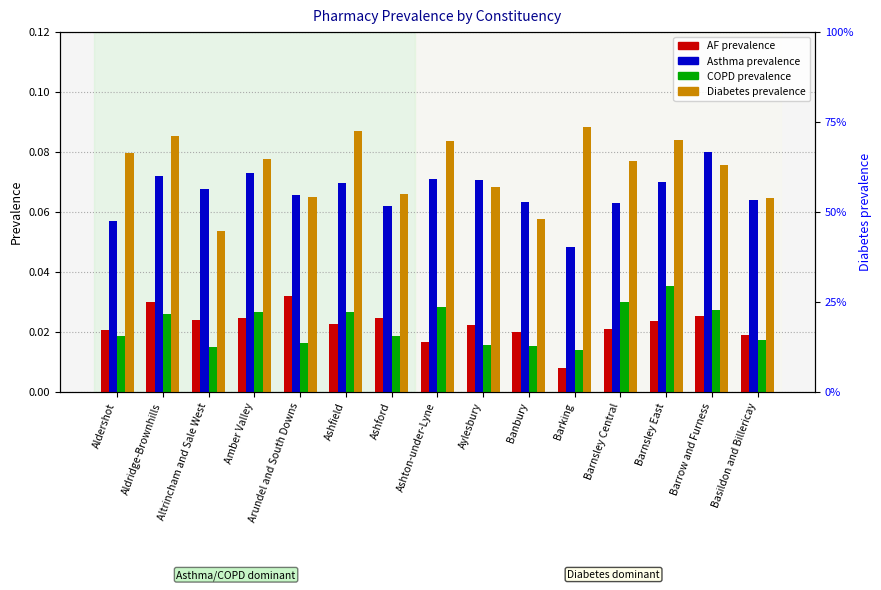

Read the Asthma prevalence value at Altrincham and Sale West.

0.1